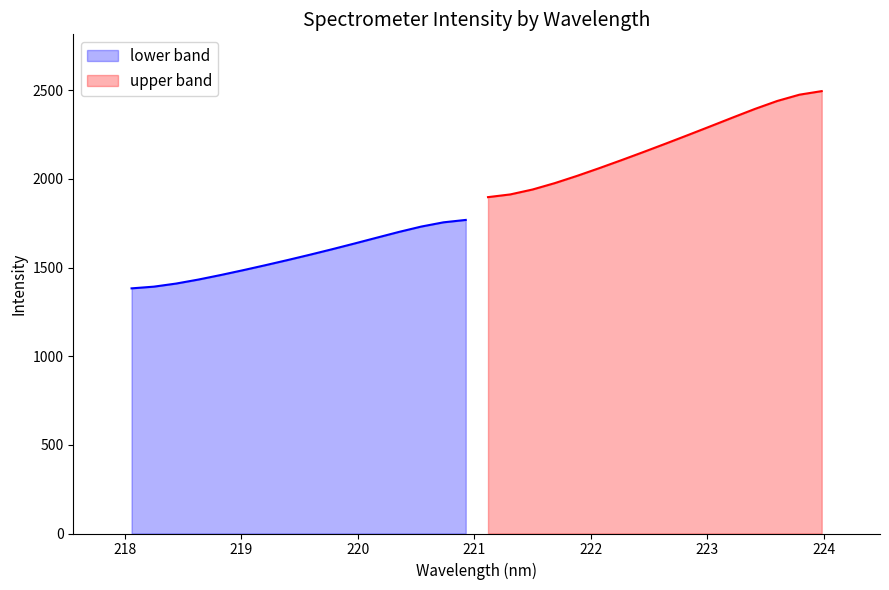

Is it true that the value at 20 is 2014.2?

True